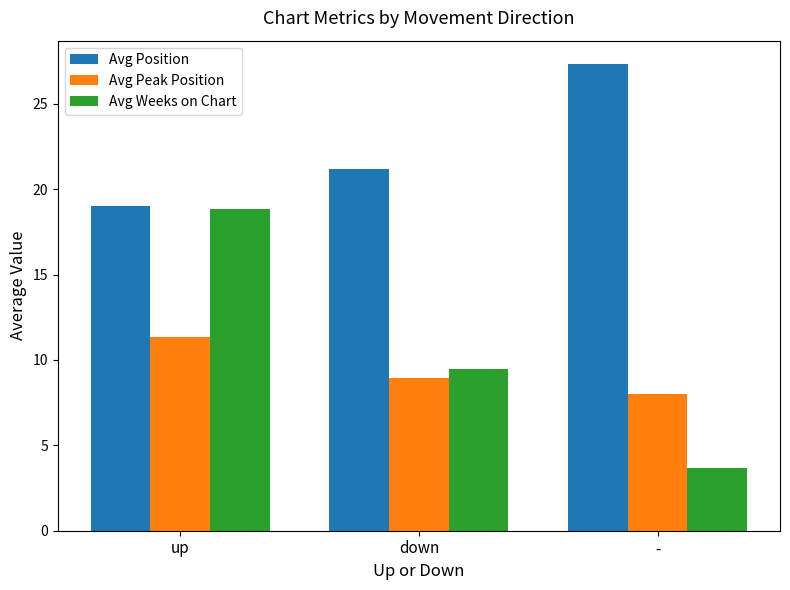

What position from the right is -?

1